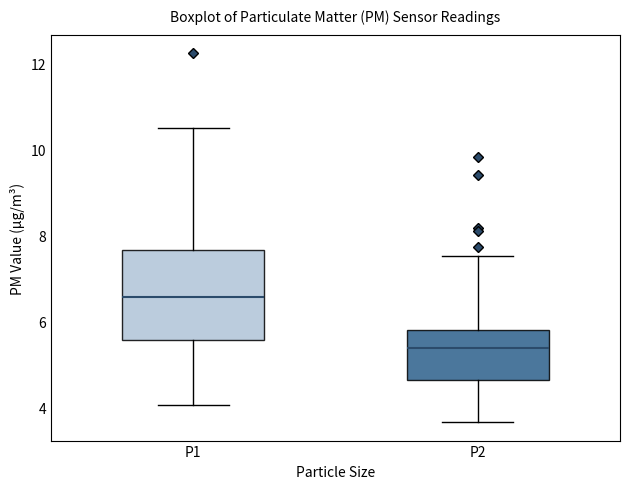

Reading left to right, transcribe this box plot: for each box, give where its median line is, the range the box spans, and where its two whiskers end, as read against the y-axis. The values are not printed on the chart, so give them approximately, as read against the axis.

P1: median 6.6, box 5.6 to 7.6, whiskers 4.0 to 10.6
P2: median 5.4, box 4.6 to 5.8, whiskers 3.6 to 7.6